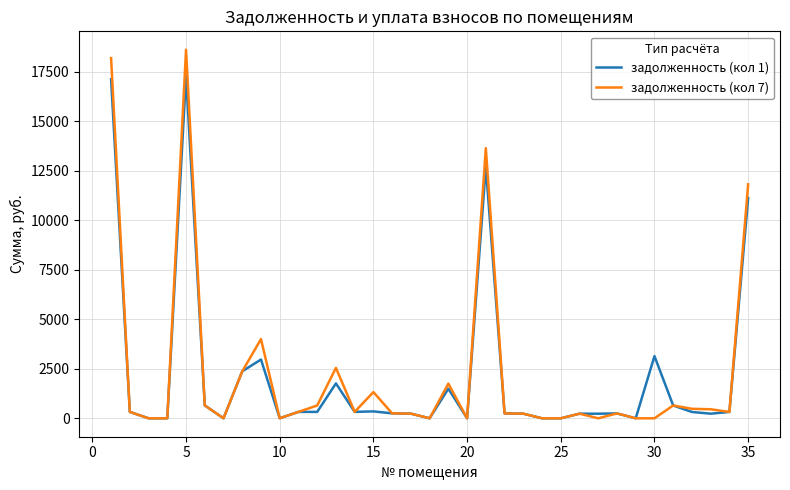

Count the number of data series in this chart.

2